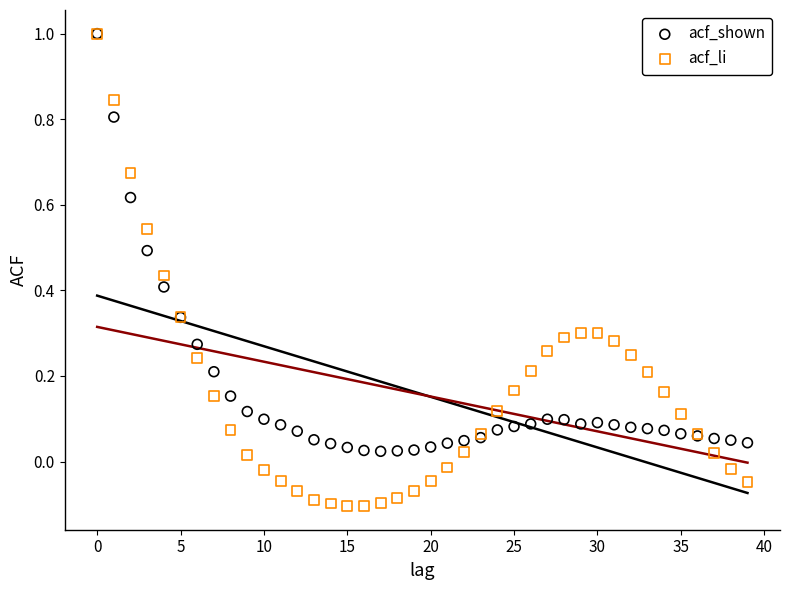

Which series has the largest Y range (max minus min)?

acf_li